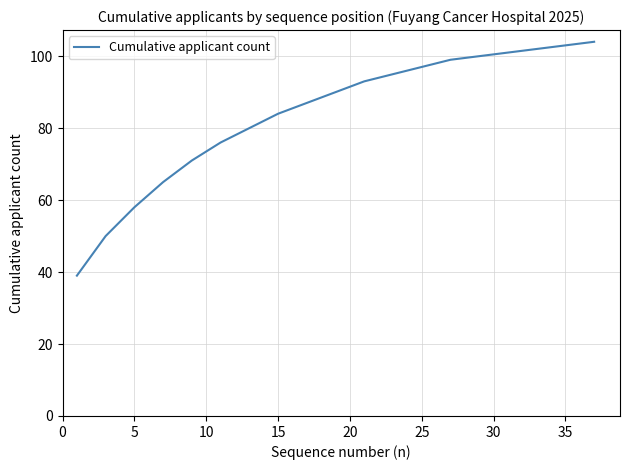

What is the smallest value displayed?

39